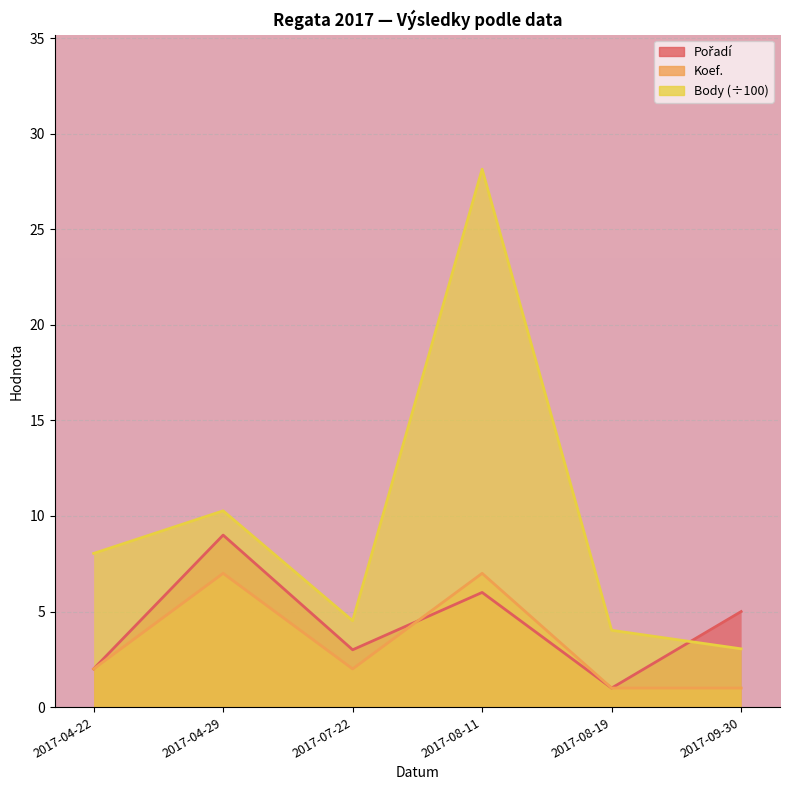

Reading left to right, transcribe all the data shown in this chart.

Pořadí: 2.0	9.0	3.0	6.0	1.0	5.0
Koef.: 2.0	7.0	2.0	7.0	1.0	1.0
Body: 8.0	10.3	4.5	28.1	4.0	3.0